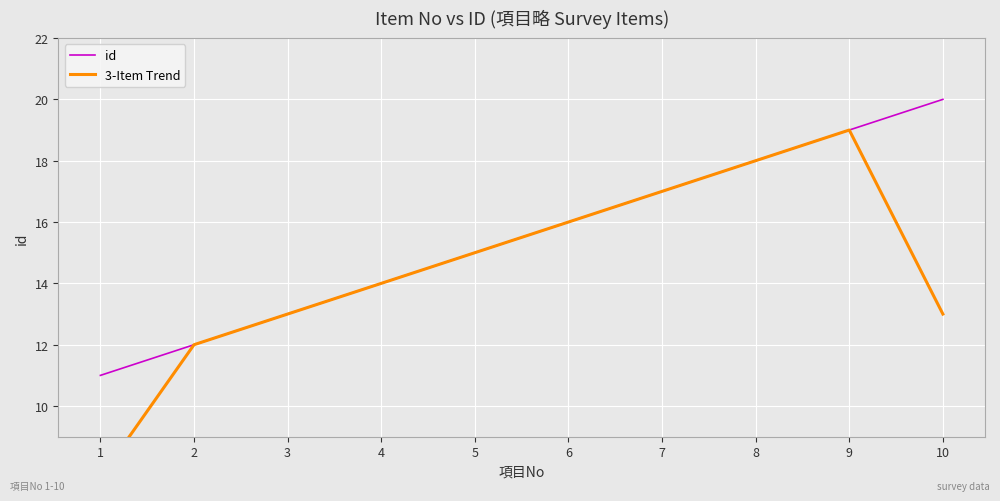

What is the total value across all series at 2?

24.0